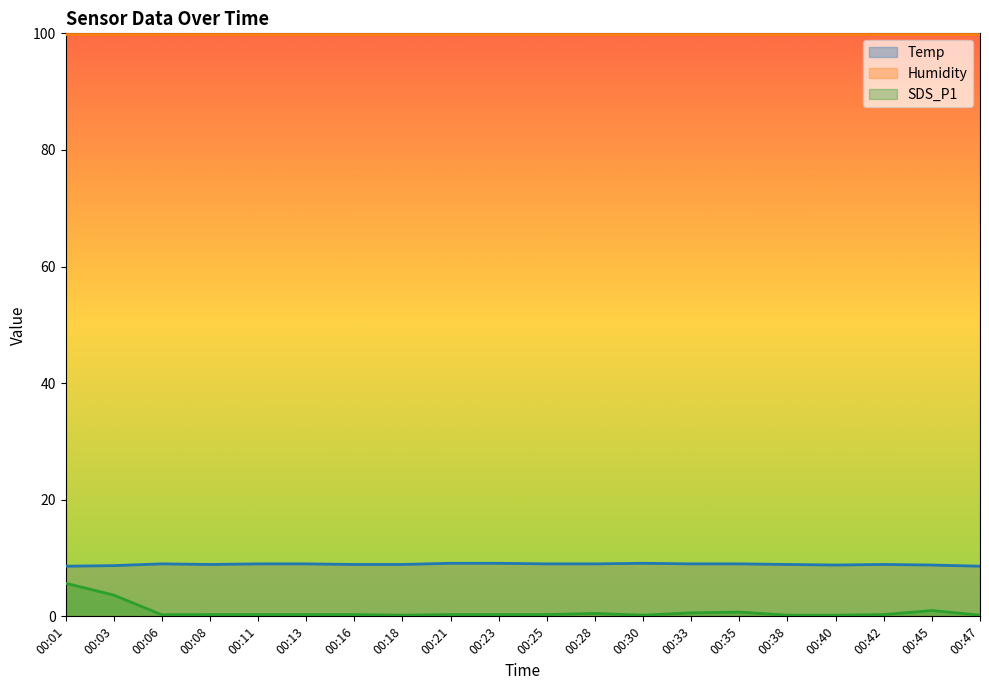

What is the difference between the Temp values at 00:40 and 00:33?

0.2